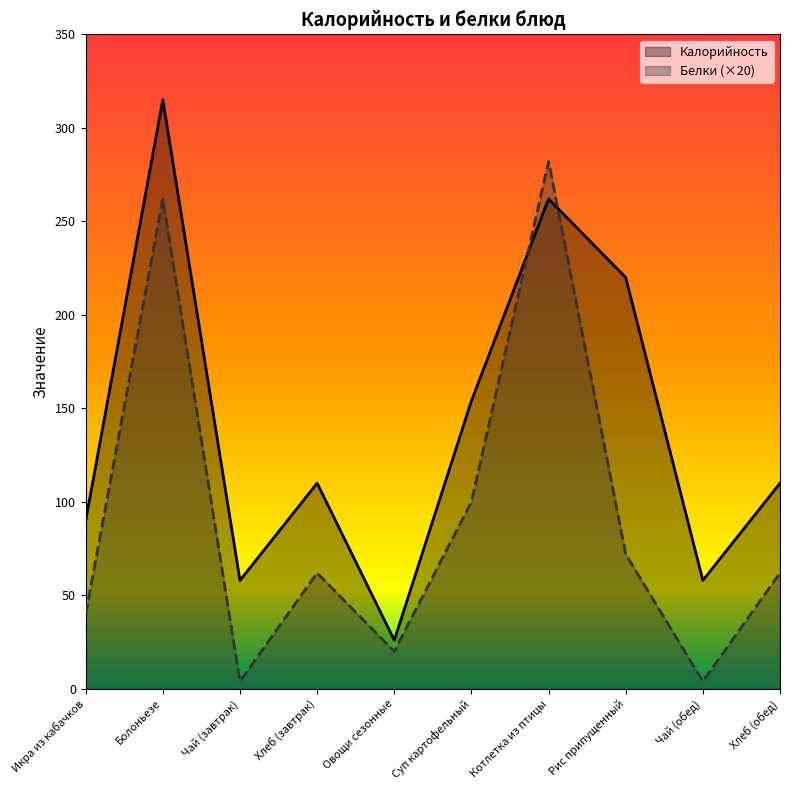

At which category does Белки reach its first local valley?

Чай (завтрак)